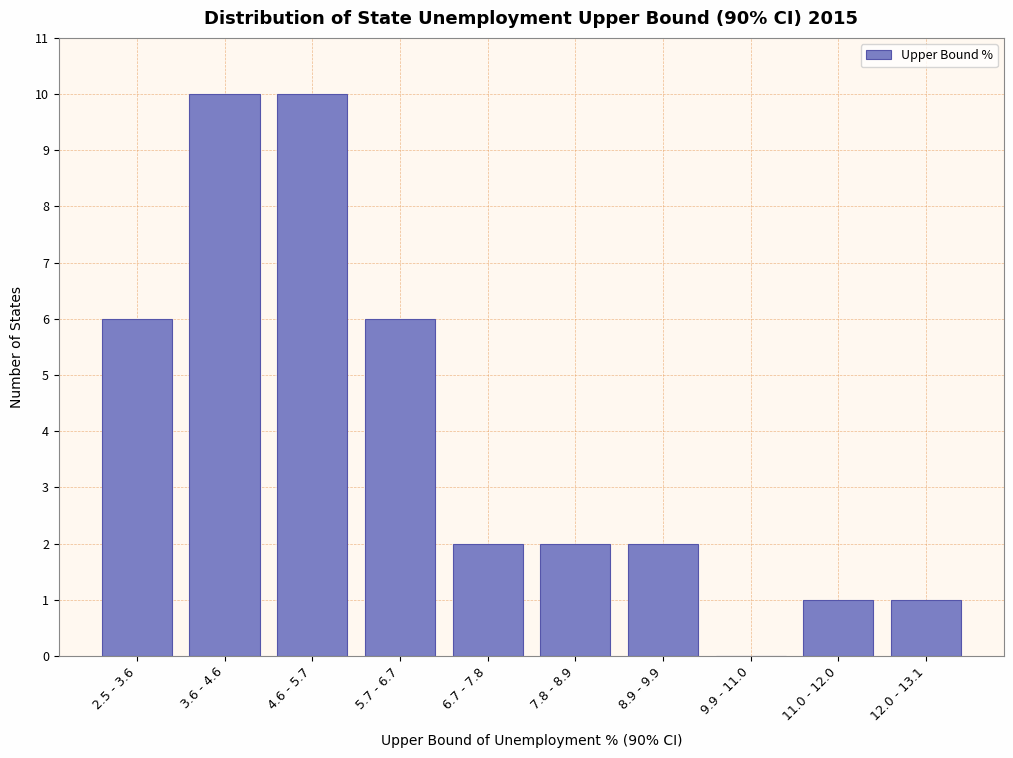

Reading right to left, what are all the values shown in this chart?

12.0 - 13.1=1	11.0 - 12.0=1	9.9 - 11.0=0	8.9 - 9.9=2	7.8 - 8.9=2	6.7 - 7.8=2	5.7 - 6.7=6	4.6 - 5.7=10	3.6 - 4.6=10	2.5 - 3.6=6